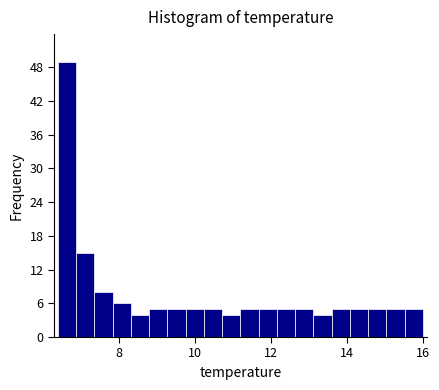

Read against the x-axis, roughly where is the centre of the tallest bar?

6.6